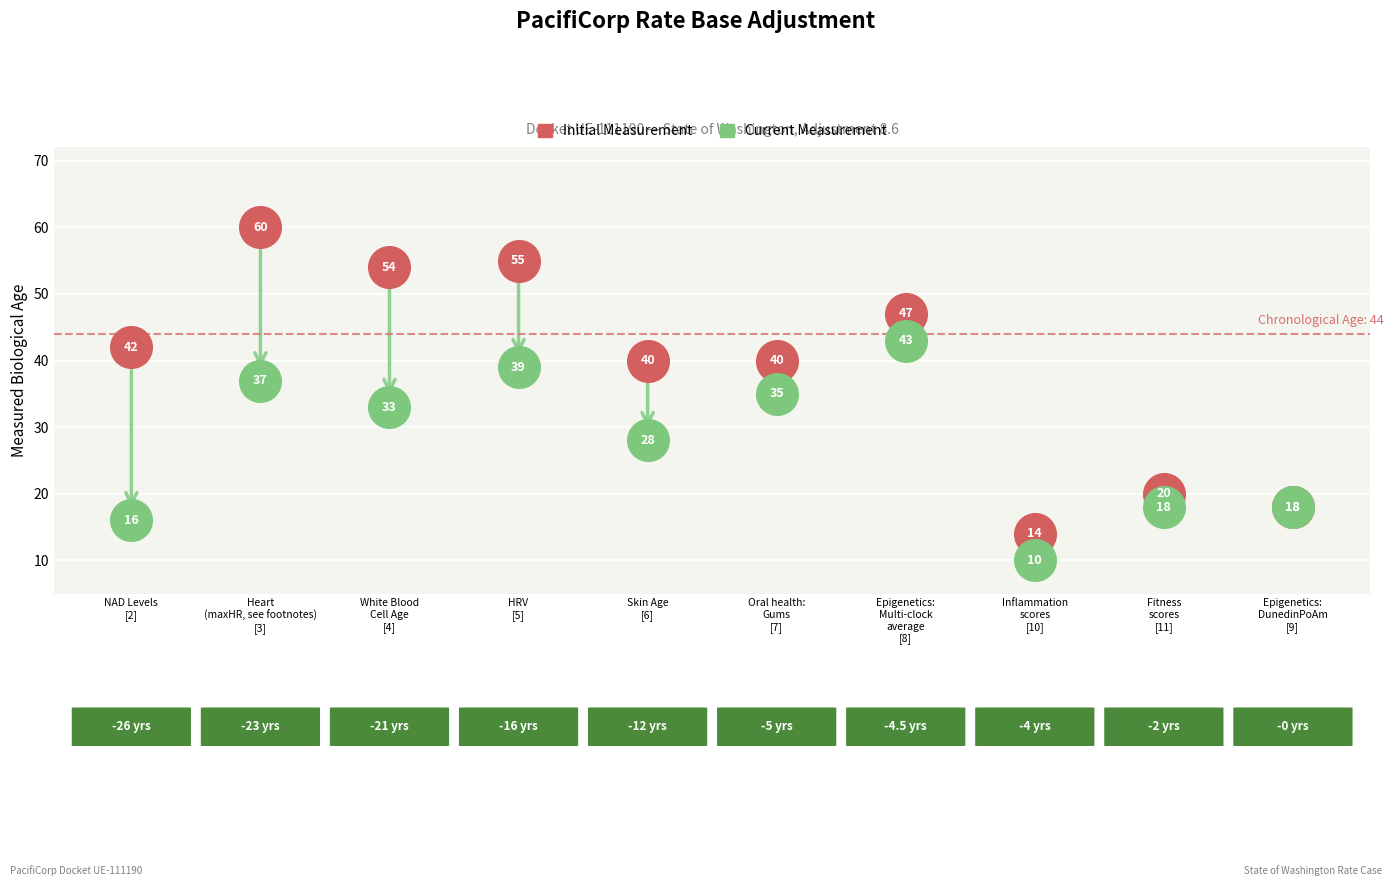

Which series reaches the minimum Y coordinate?

Current Measurement